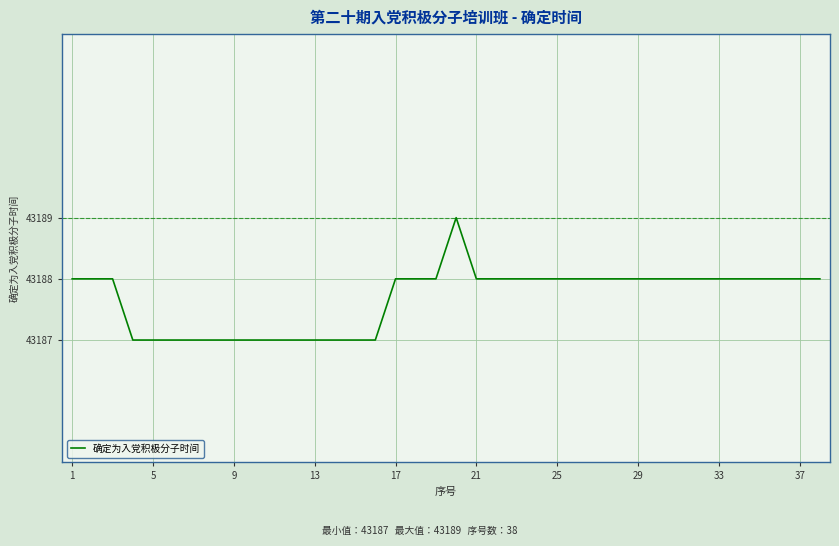

What is the maximum value shown in the chart?

43189